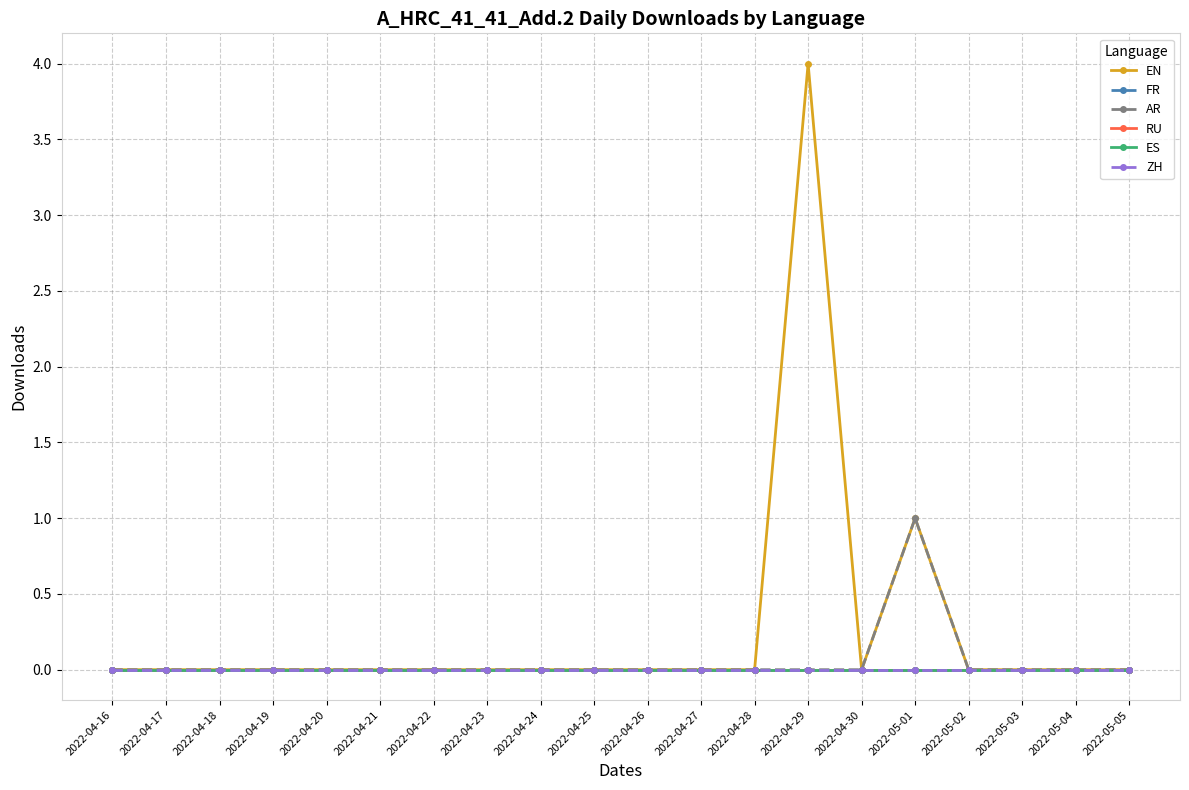

How many lines are shown in the chart?

6